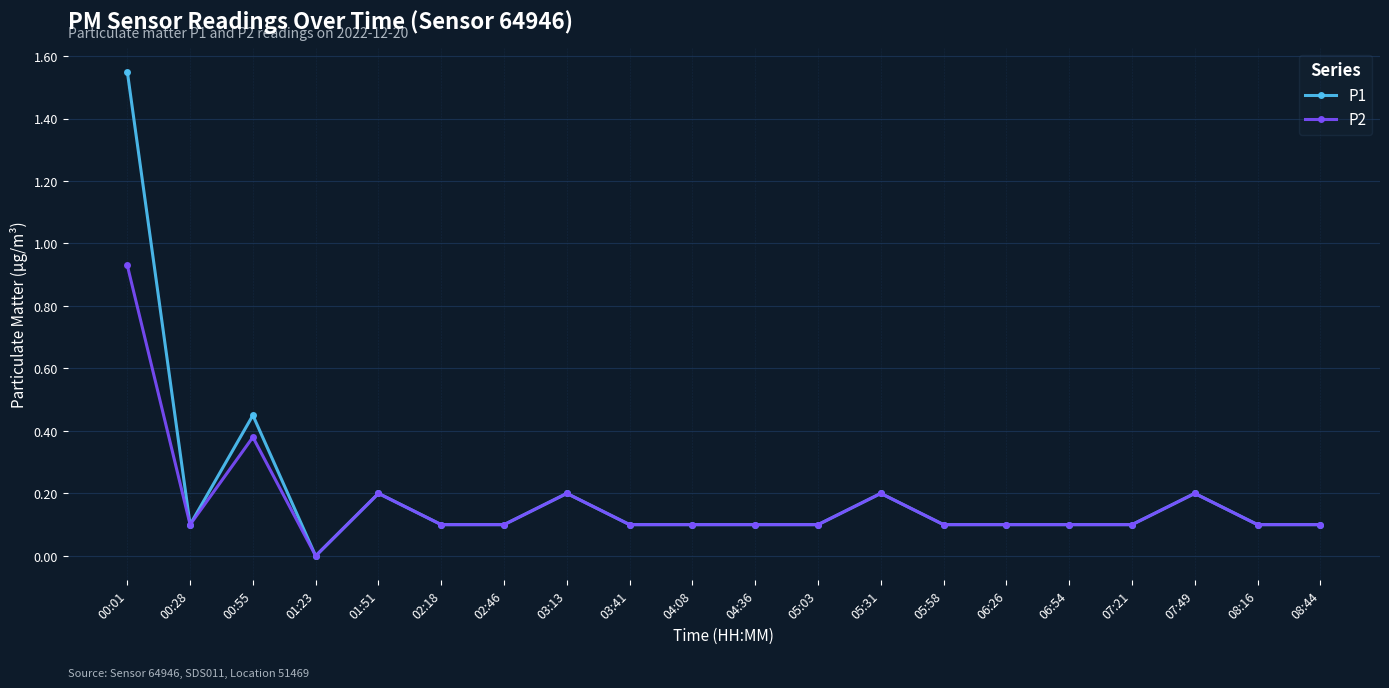

Does the chart have visible grid lines?

Yes